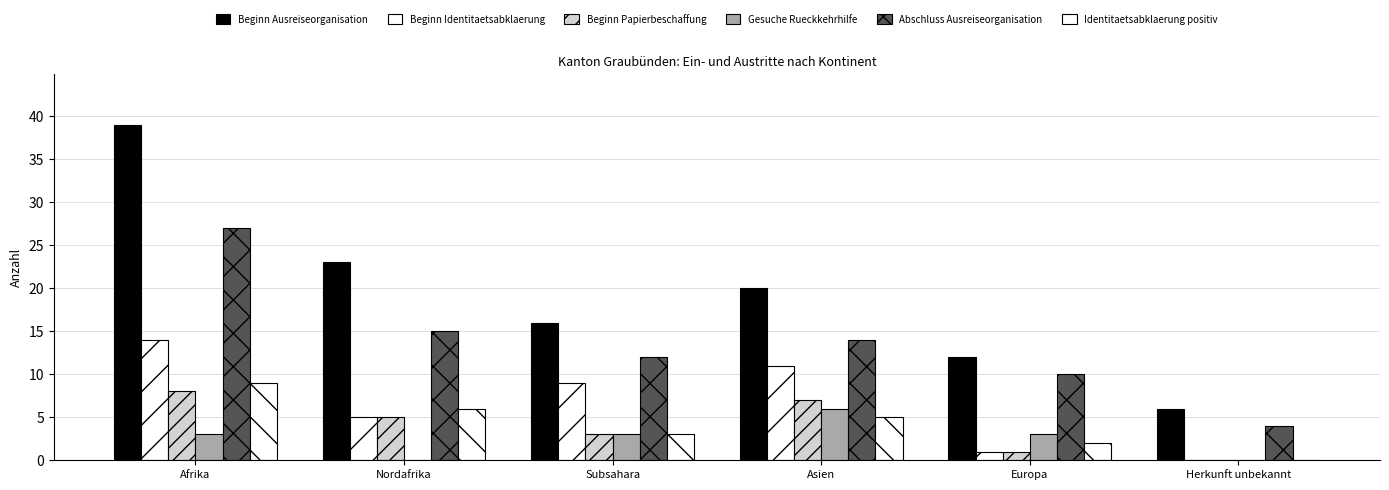

How many distinct data groups are displayed?

6